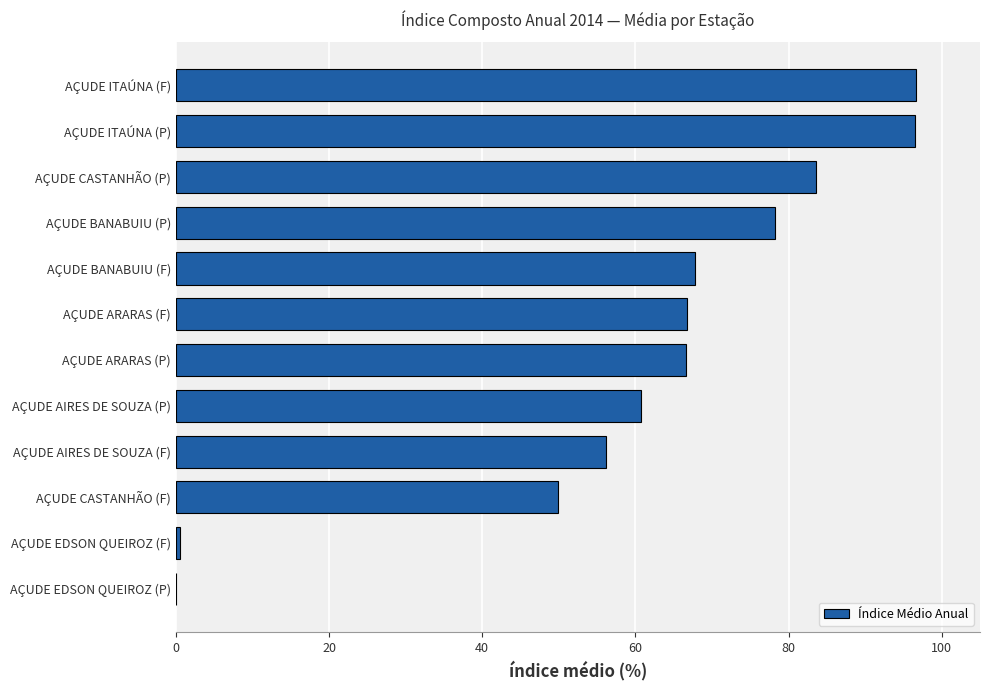

Are the bars horizontal?

Yes